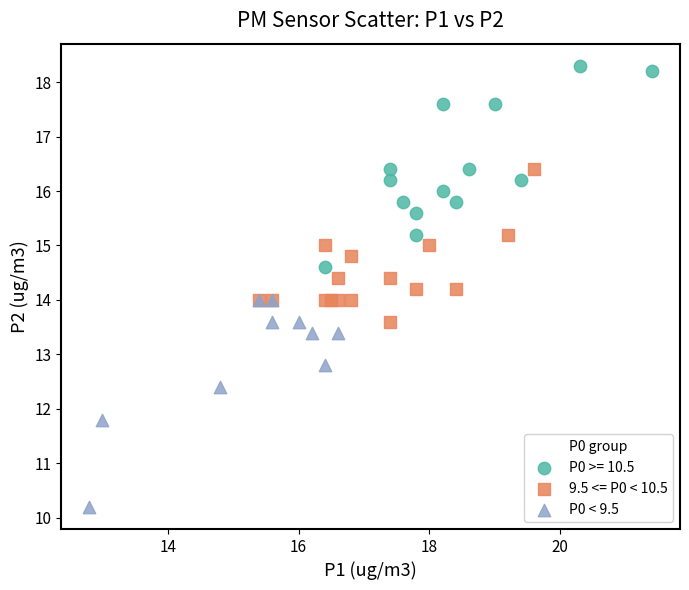

Which series contains the lowest Y value?

P0 < 9.5